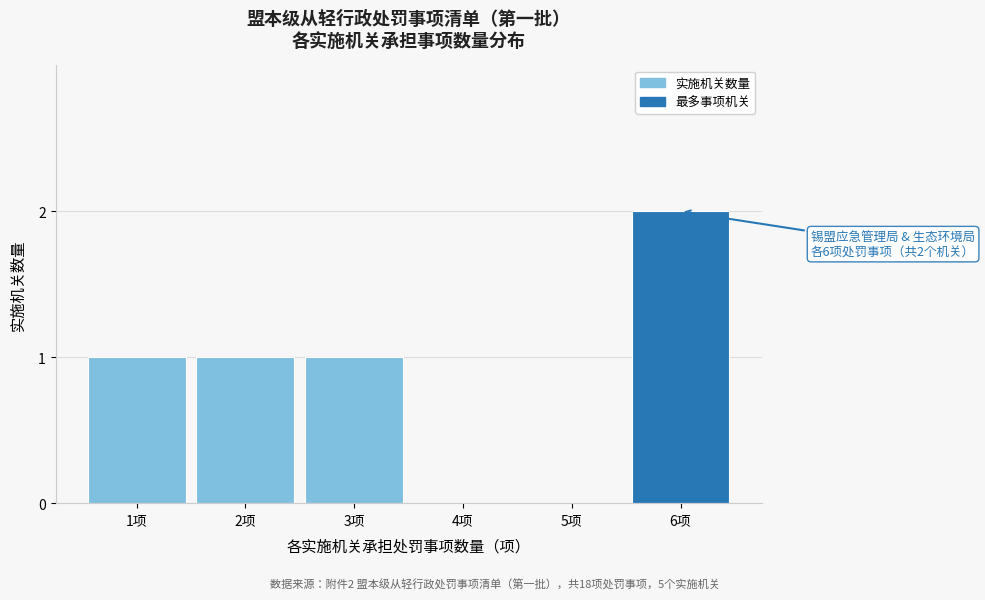

Reading right to left, extract all data points from this chart.

6项=2	5项=0	4项=0	3项=1	2项=1	1项=1